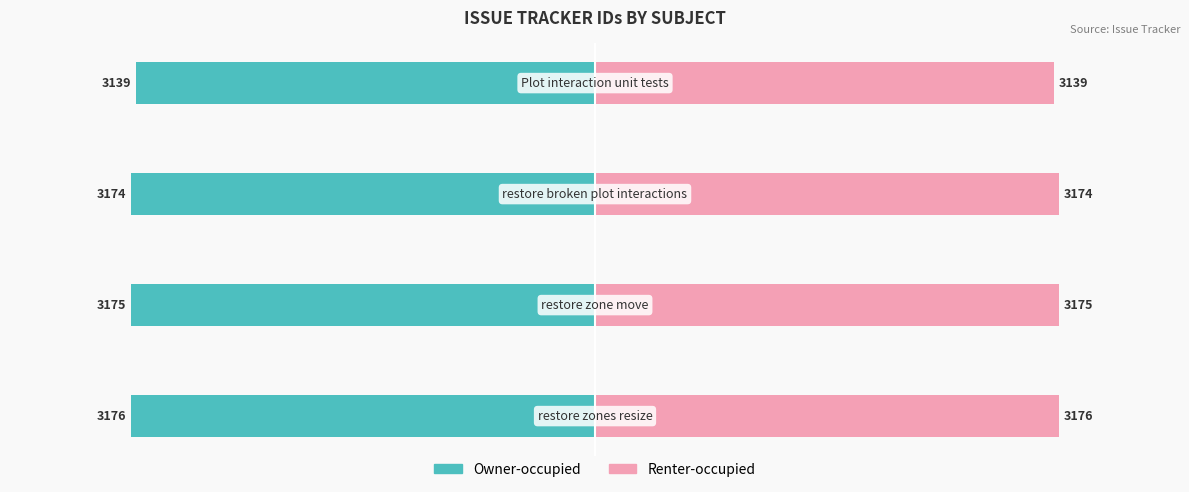

What is the value of the Owner-occupied bar at the 3rd from the left?

-3174